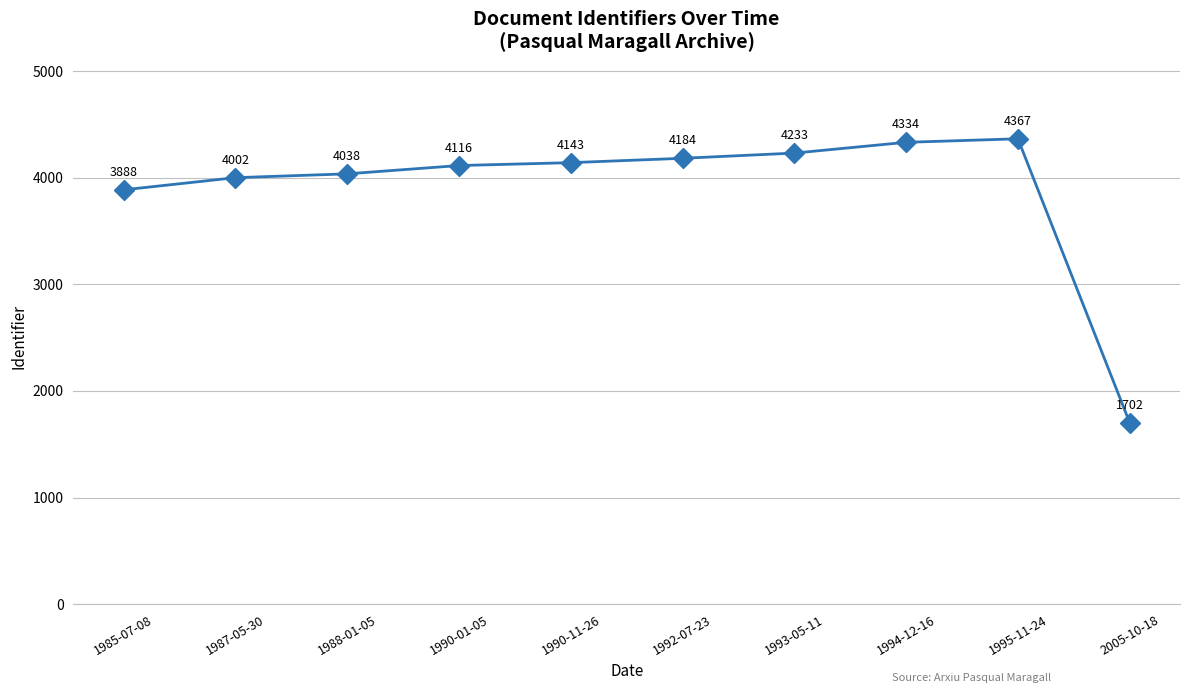

The chart shows a value of 7183 at 1987-05-30. True or false?

False